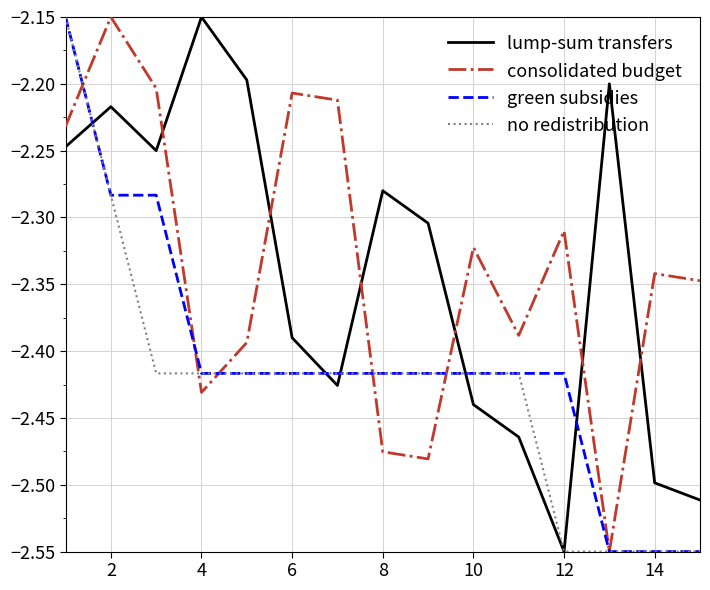

What is the greatest value displayed?

-2.1